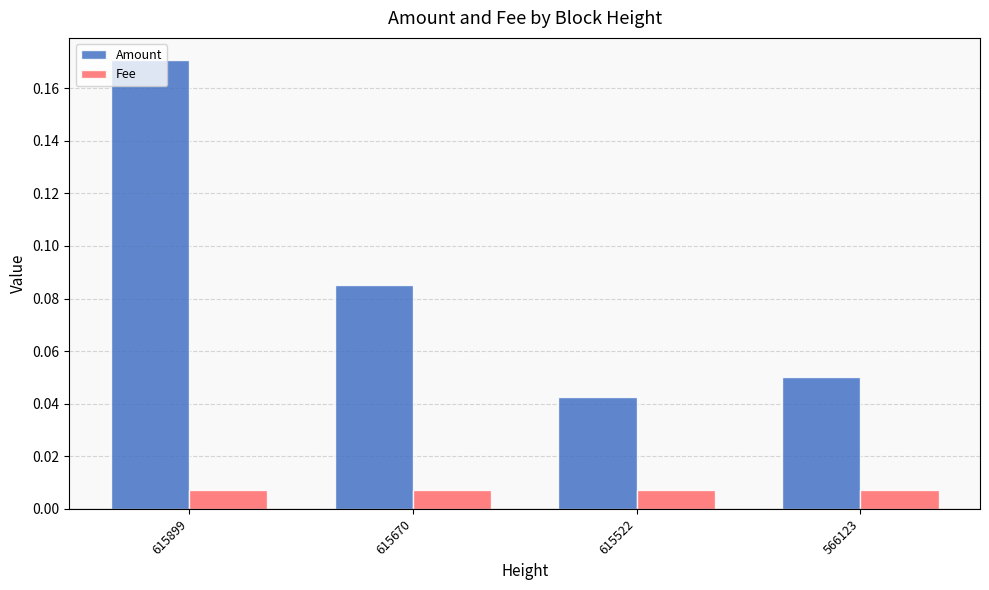

What are all the series names shown in the legend?

Amount, Fee